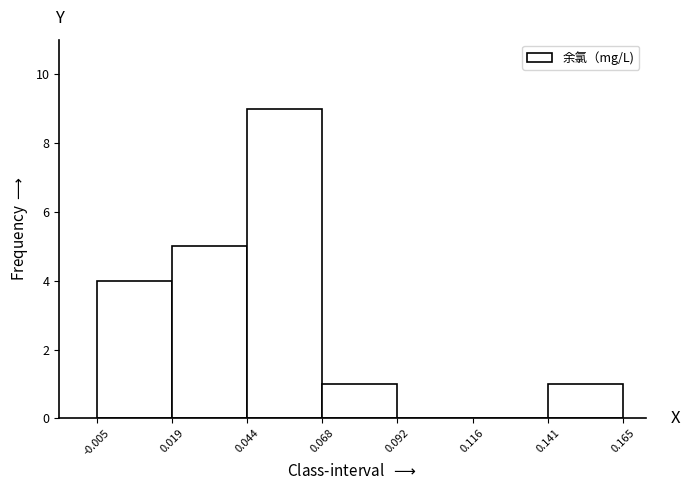

Reading left to right, transcribe this chart: for each bar, give the range it covers on the x-axis and its height. The values are not printed on the chart, so give them approximately, as read against the axis.

-0.005 to 0.019: 4
0.019 to 0.044: 5
0.044 to 0.068: 9
0.068 to 0.092: 1
0.092 to 0.116: 0
0.116 to 0.141: 0
0.141 to 0.165: 1